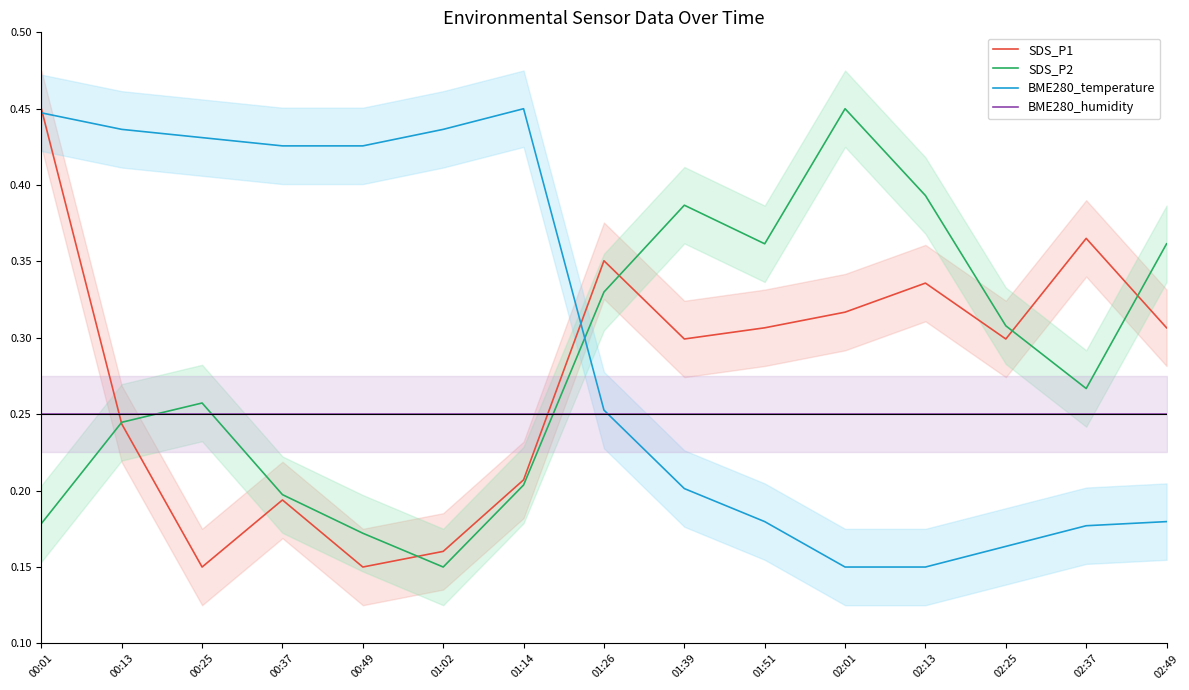

At how many categories does at least one series exceed 0?

15